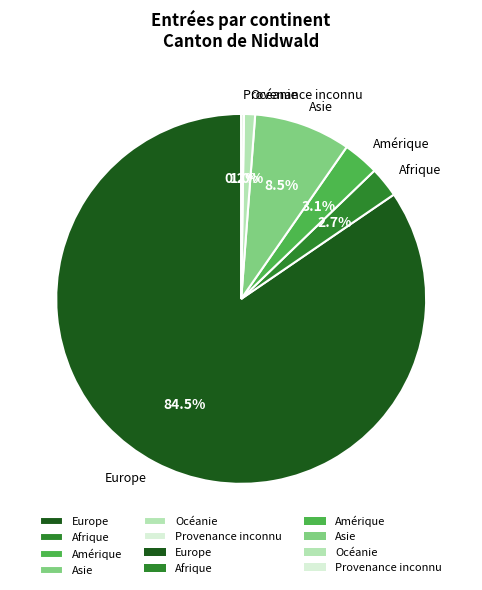

What is the ratio of the value at Afrique to the value at Asie?

0.3